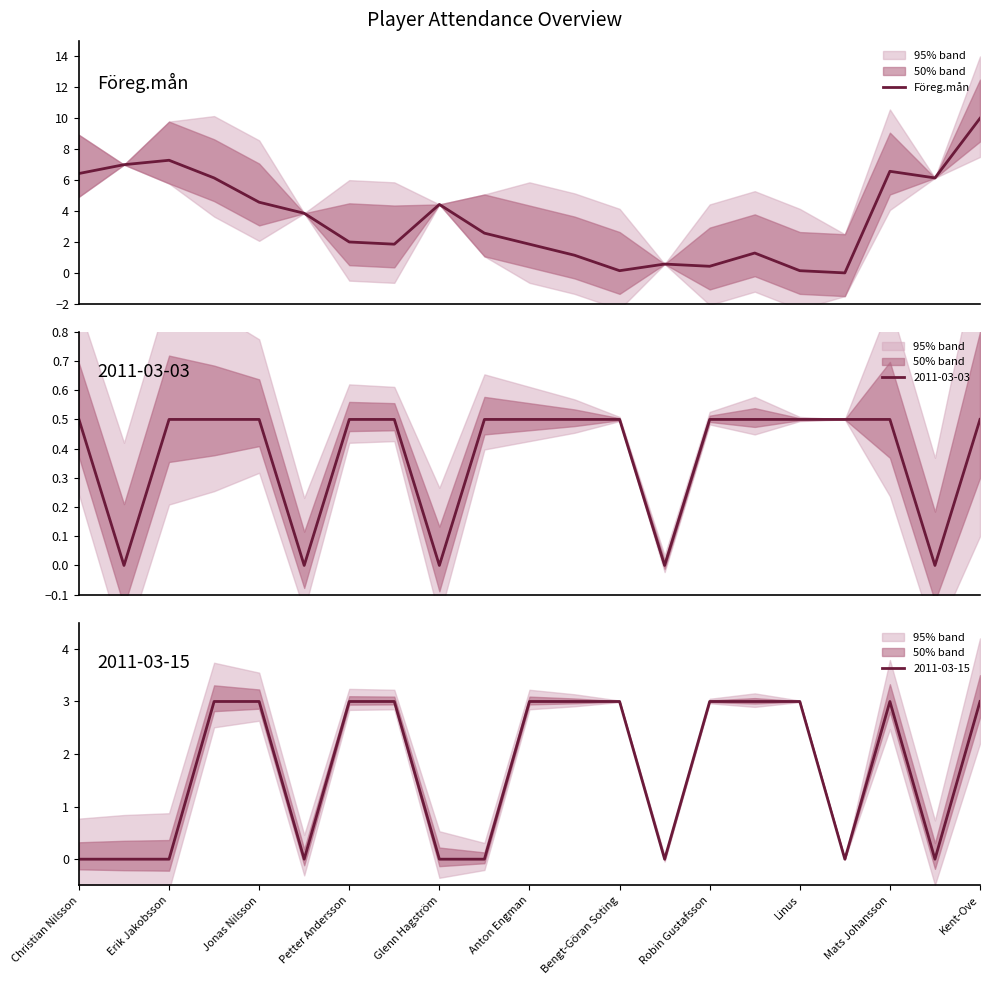

The value of 2011-03-15 at Glenn Hagström is -1. True or false?

False